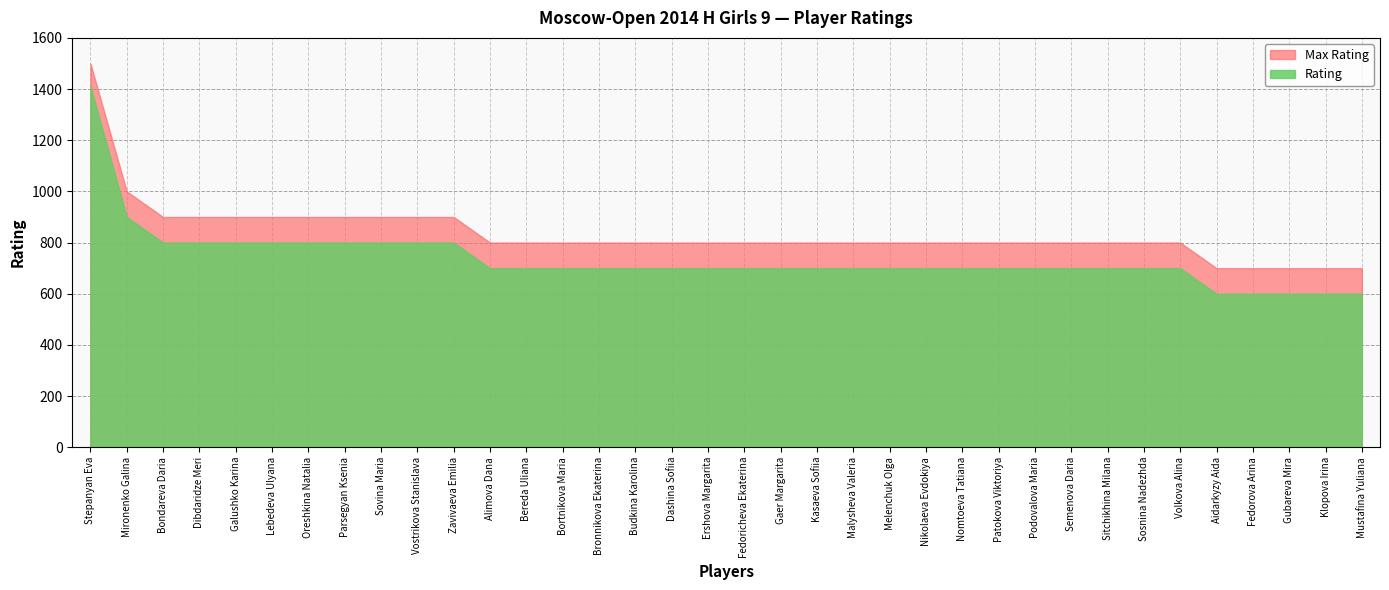

True or false: Max Rating and Rating cross at least once.

False